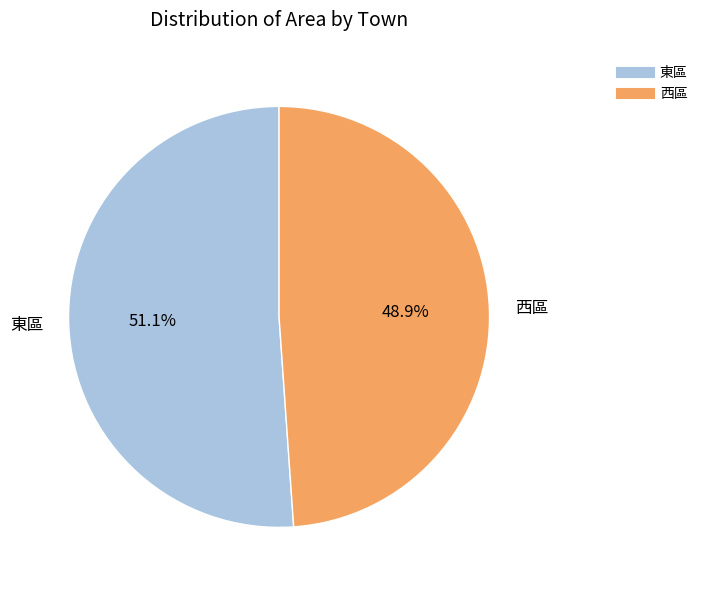

Which category accounts for the majority?

東區